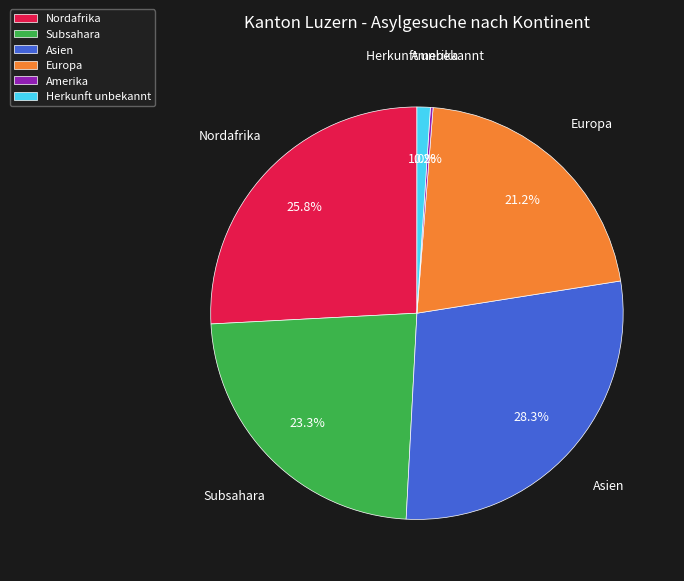

Combined, what portion of the pie is Asien and Nordafrika?

54.2%